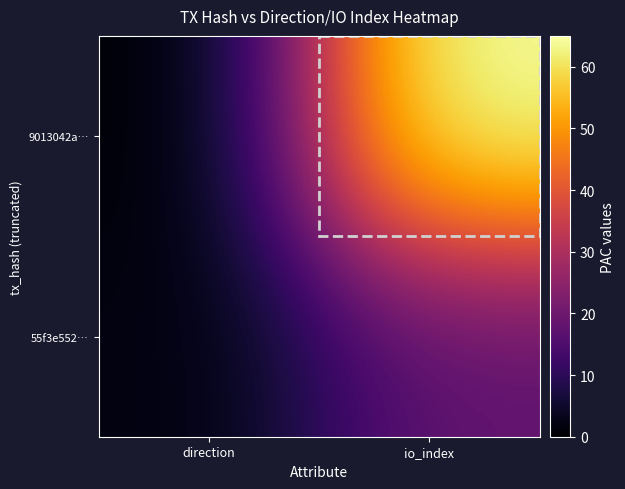

What is the spread (max minus min) of values at io_index?

47.3